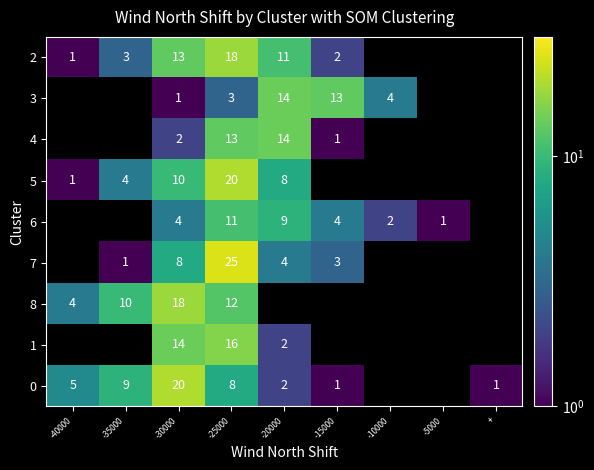

Is it true that 0 equals 0 at -15000?

False